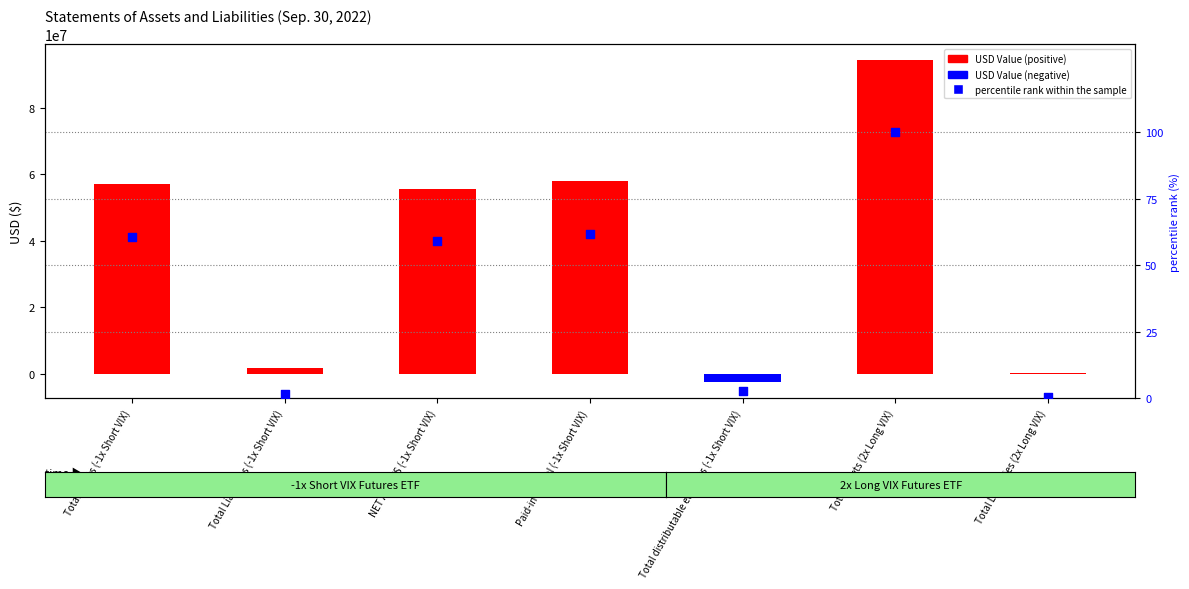

Which series has the largest total across all categories?

USD Value